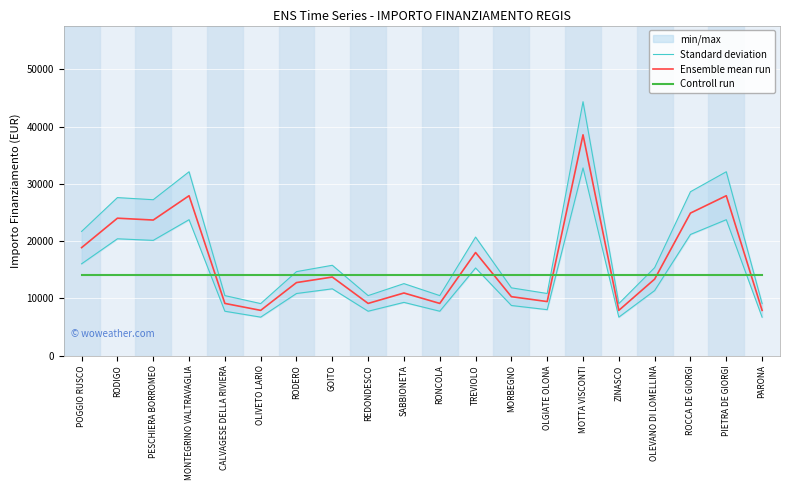

Which series has the largest range (max minus min)?

Standard deviation